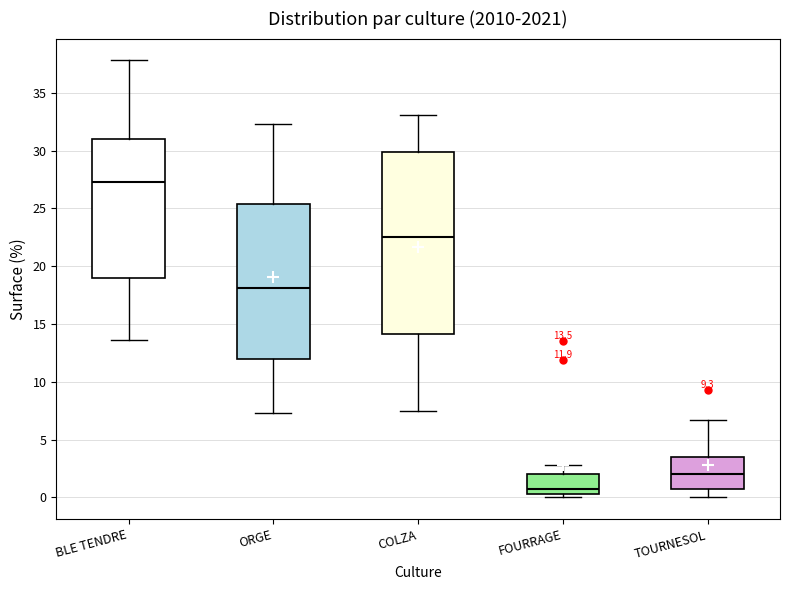

Which box is the tallest, from its lower edge to its upper edge?

COLZA